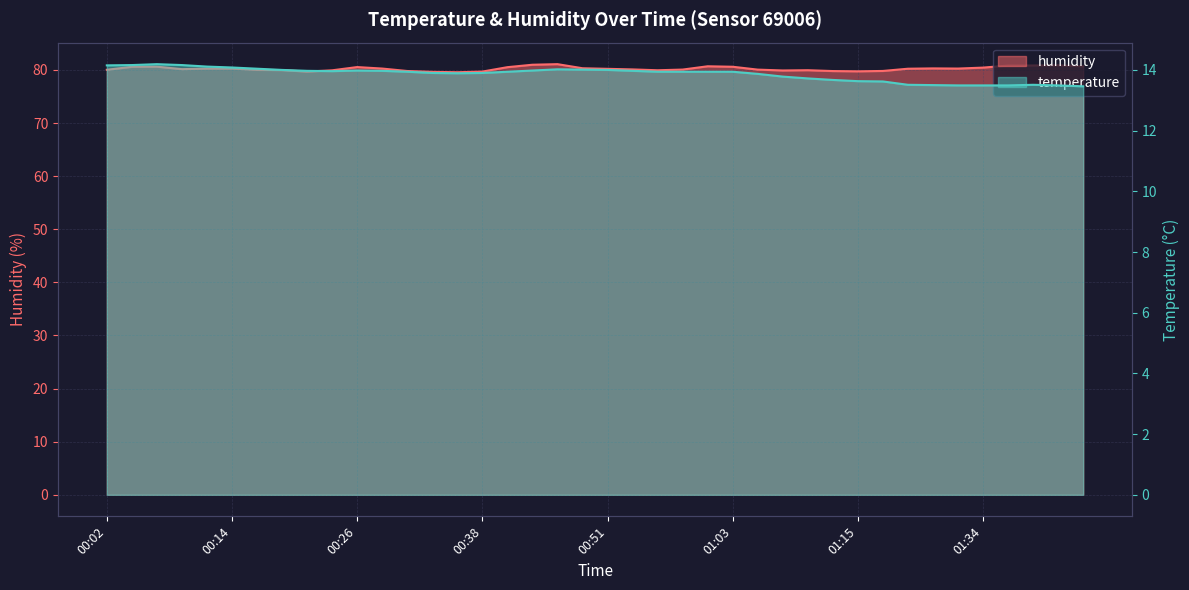

Between 00:16 and 01:08, which series saw the biggest shift?

temperature